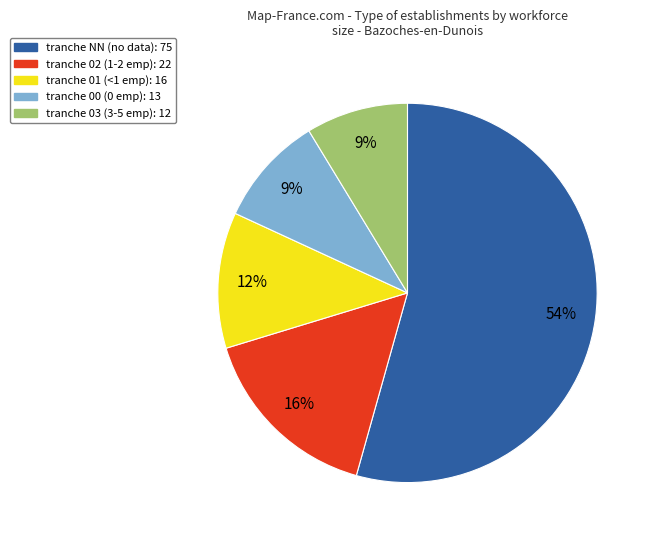

How many slices are in this pie chart?

5